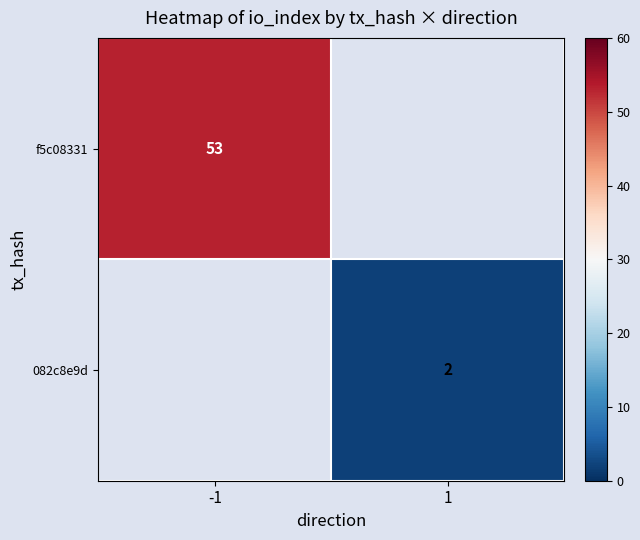

Is the value of f5c08331 at -1 greater than the value of 082c8e9d at 1?

Yes